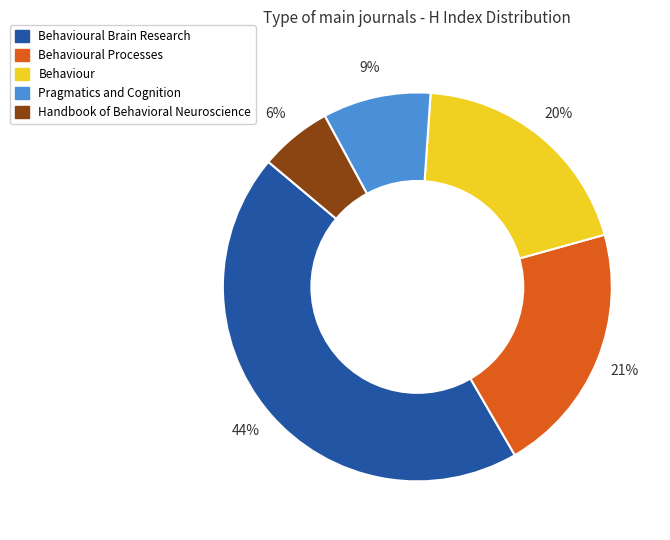

Does Behavioural Brain Research represent more than half of the total?

No